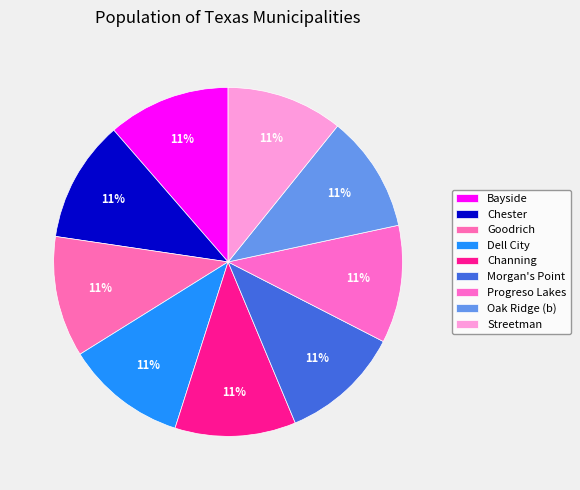

Is the sum of Morgan's Point and Dell City greater than half?

No